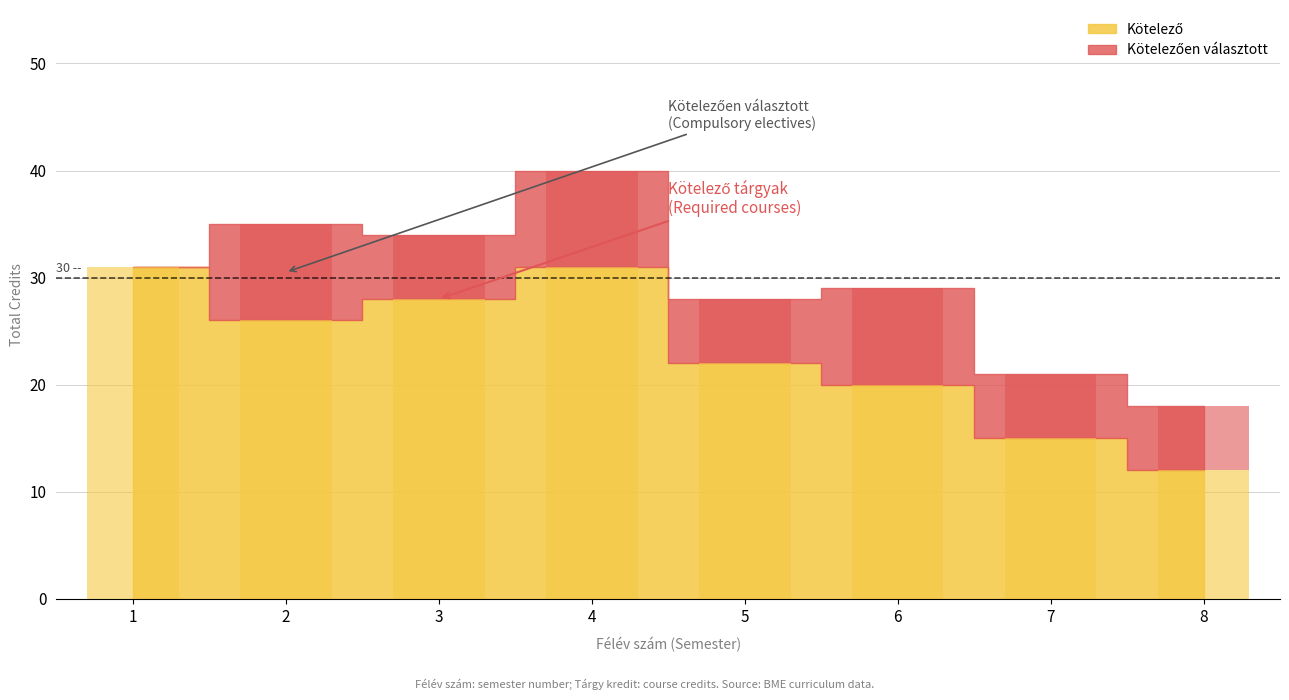

Reading left to right, list all the values displayed in this chart.

Kötelező: 31	26	28	31	22	20	15	12
Kötelezően választott: 0	9	6	9	6	9	6	6